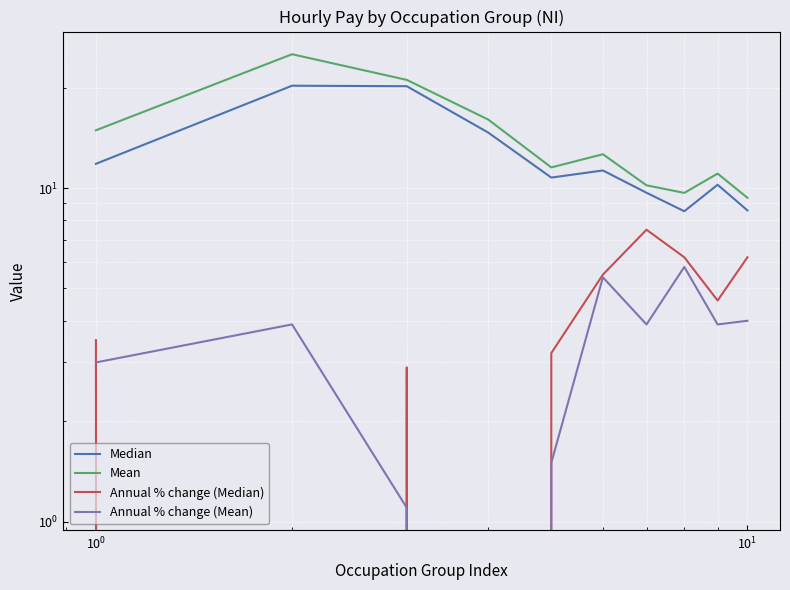

How many data points in Annual % change (Mean) are above 3?

6